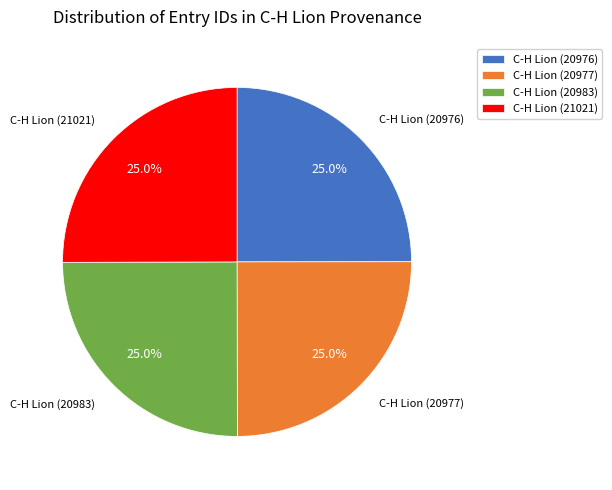

What is the total percentage of C-H Lion (20977) and C-H Lion (20976)?

50.0%